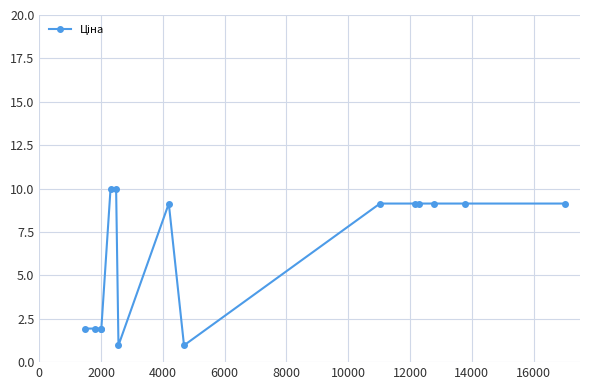

Count the number of categories in the chart.

15